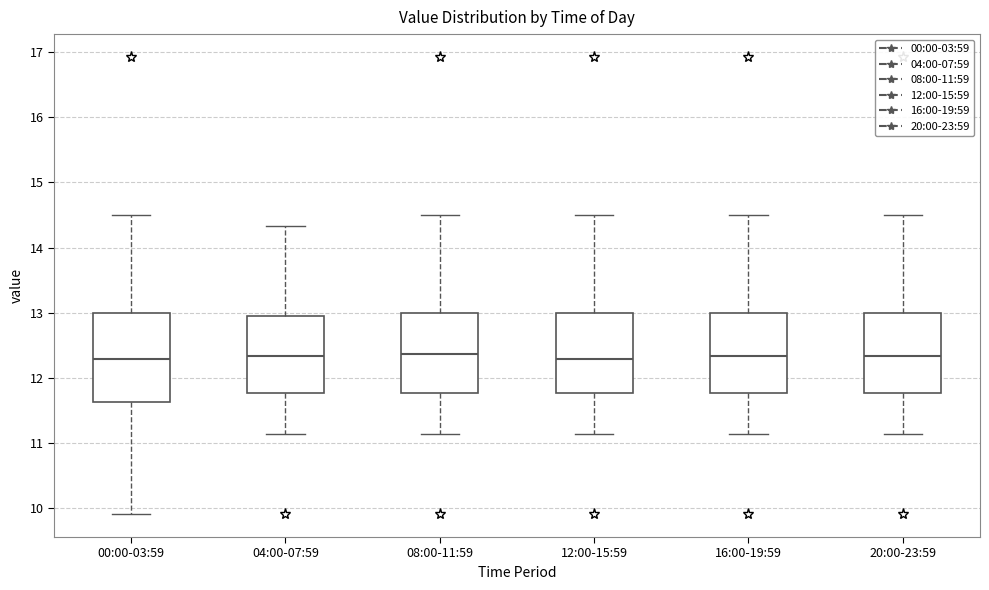

Reading left to right, read every box against the y-axis: the position of its median line, the range the box covers, and the ends of its whiskers. The values are not printed on the chart, so give them approximately, as read against the axis.

00:00-03:59: median 12.3, box 11.6 to 13.0, whiskers 9.9 to 14.5
04:00-07:59: median 12.3, box 11.8 to 12.9, whiskers 11.1 to 14.3
08:00-11:59: median 12.4, box 11.8 to 13.0, whiskers 11.1 to 14.5
12:00-15:59: median 12.3, box 11.8 to 13.0, whiskers 11.1 to 14.5
16:00-19:59: median 12.3, box 11.8 to 13.0, whiskers 11.1 to 14.5
20:00-23:59: median 12.3, box 11.8 to 13.0, whiskers 11.1 to 14.5